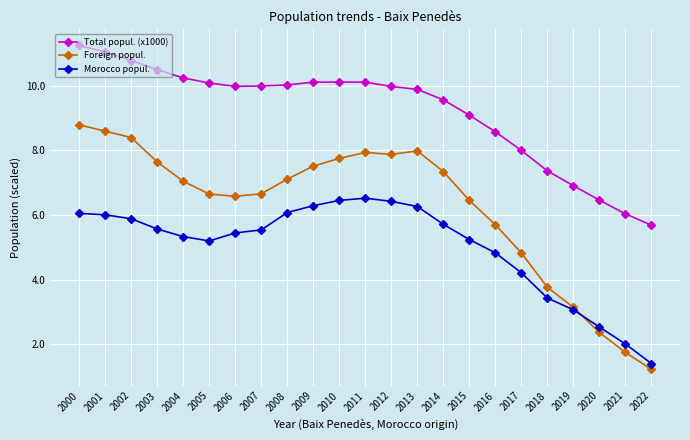

In Foreign popul., how many points are lower than both neighbors (excluding endpoints)?

2